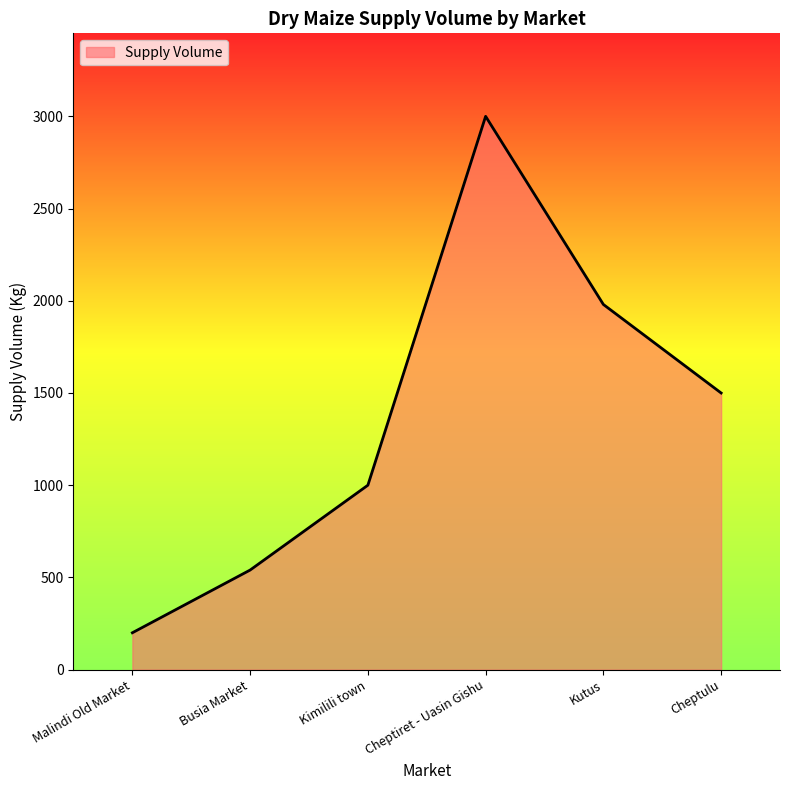

What is the change in value from Cheptiret - Uasin Gishu to Cheptulu?

-1500